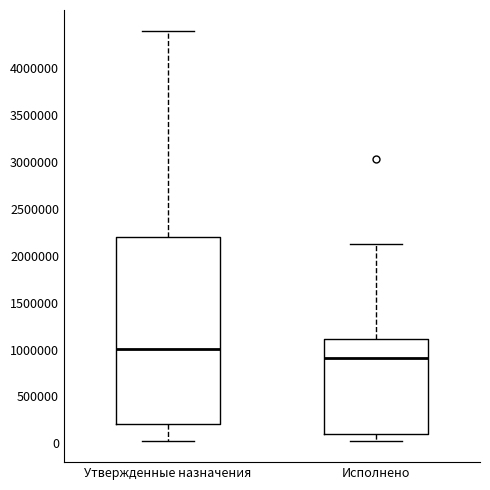

Which box is the tallest, from its lower edge to its upper edge?

Утвержденные назначения